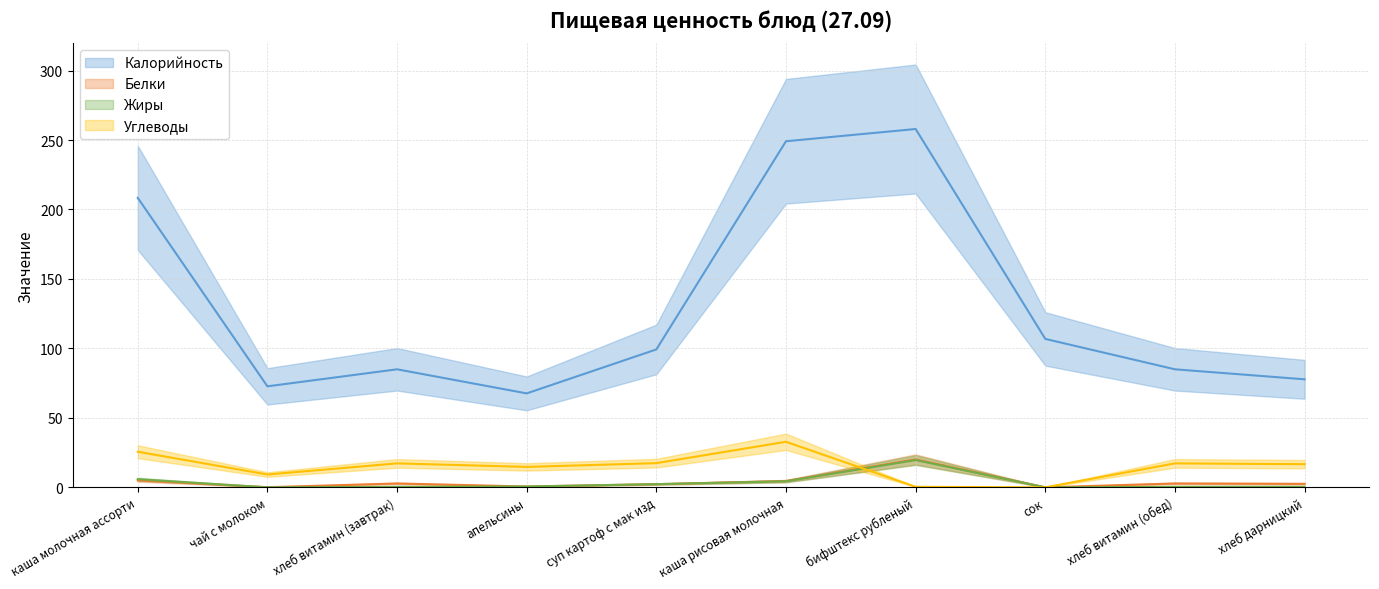

Which series ends up on top after the final intersection of Жиры and Углеводы?

Жиры